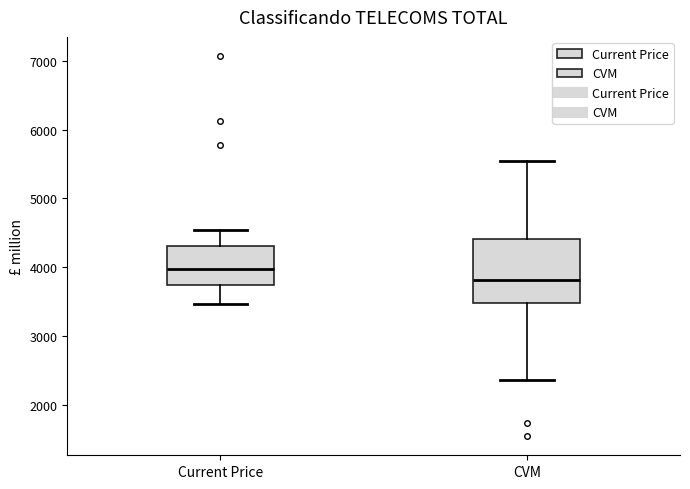

Which box is the tallest, from its lower edge to its upper edge?

CVM